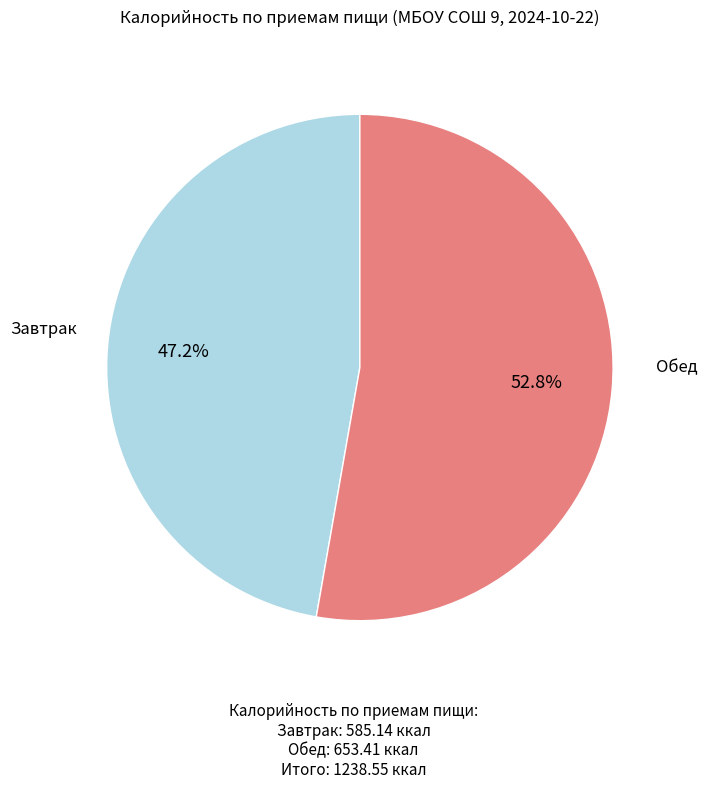

To the nearest percent, what percentage of the pie is Завтрак?

47%